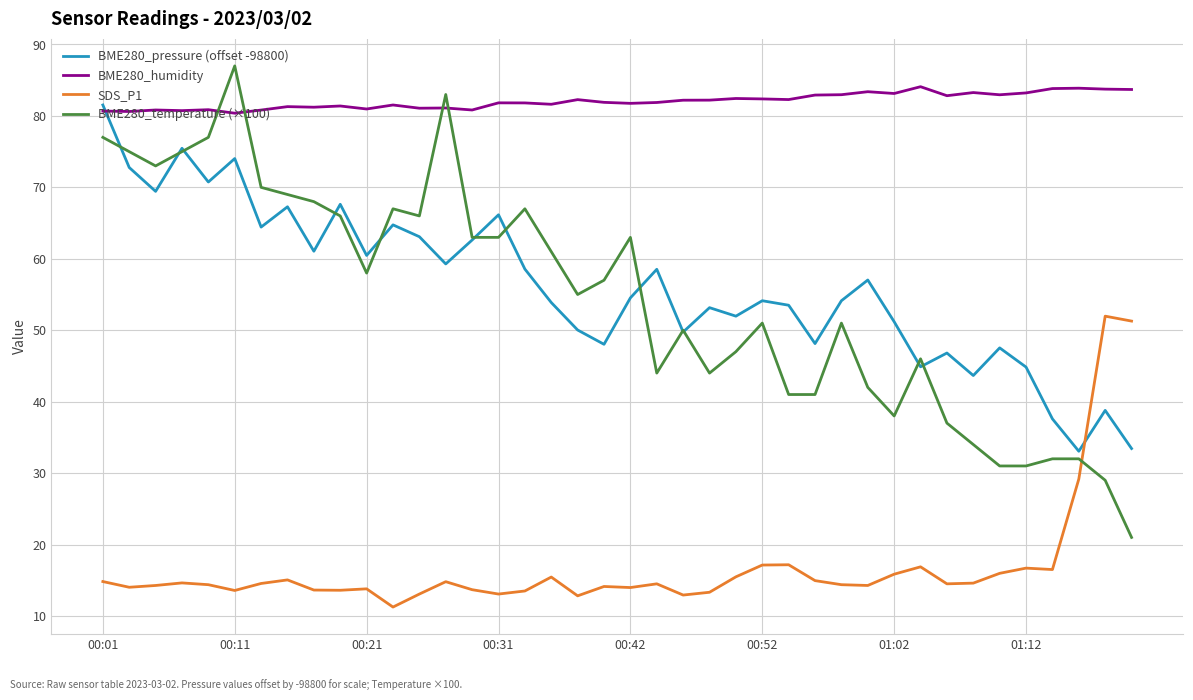

Which series has the largest range (max minus min)?

BME280_temperature (×100)